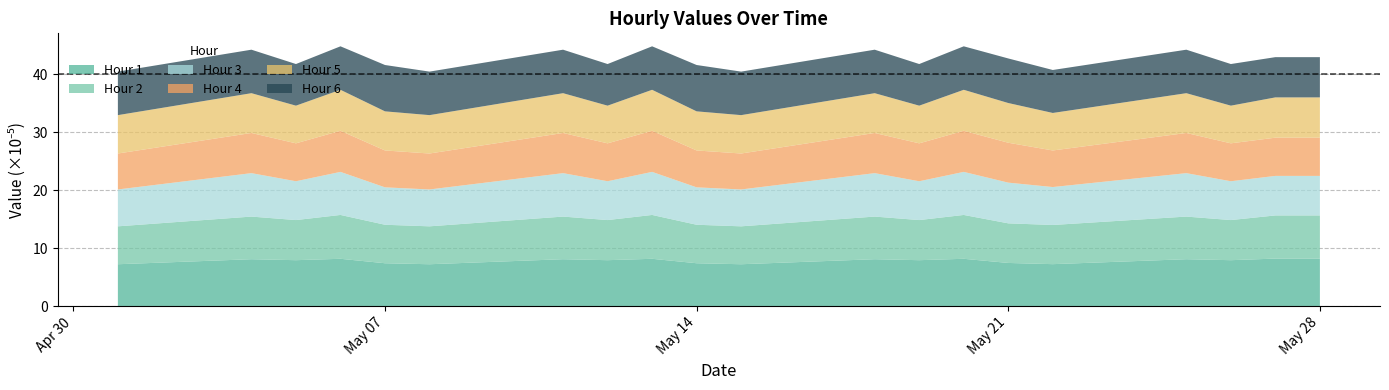

Reading right to left, what are all the values shown in this chart?

Hour 1: 0.0	0.0	0.0	0.0	0.0	0.0	0.0	0.0	0.0	0.0	0.0	0.0	0.0	0.0	0.0	0.0	0.0	0.0	0.0	0.0
Hour 2: 0.0	0.0	0.0	0.0	0.0	0.0	0.0	0.0	0.0	0.0	0.0	0.0	0.0	0.0	0.0	0.0	0.0	0.0	0.0	0.0
Hour 3: 0.0	0.0	0.0	0.0	0.0	0.0	0.0	0.0	0.0	0.0	0.0	0.0	0.0	0.0	0.0	0.0	0.0	0.0	0.0	0.0
Hour 4: 0.0	0.0	0.0	0.0	0.0	0.0	0.0	0.0	0.0	0.0	0.0	0.0	0.0	0.0	0.0	0.0	0.0	0.0	0.0	0.0
Hour 5: 0.0	0.0	0.0	0.0	0.0	0.0	0.0	0.0	0.0	0.0	0.0	0.0	0.0	0.0	0.0	0.0	0.0	0.0	0.0	0.0
Hour 6: 0.0	0.0	0.0	0.0	0.0	0.0	0.0	0.0	0.0	0.0	0.0	0.0	0.0	0.0	0.0	0.0	0.0	0.0	0.0	0.0